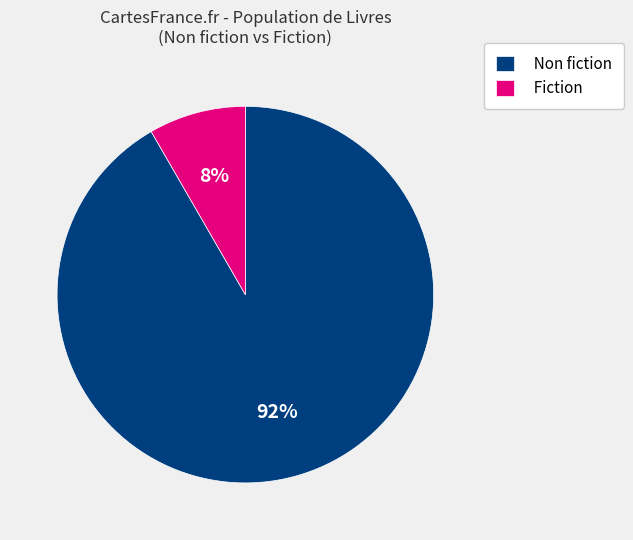

How many slices are in this pie chart?

2